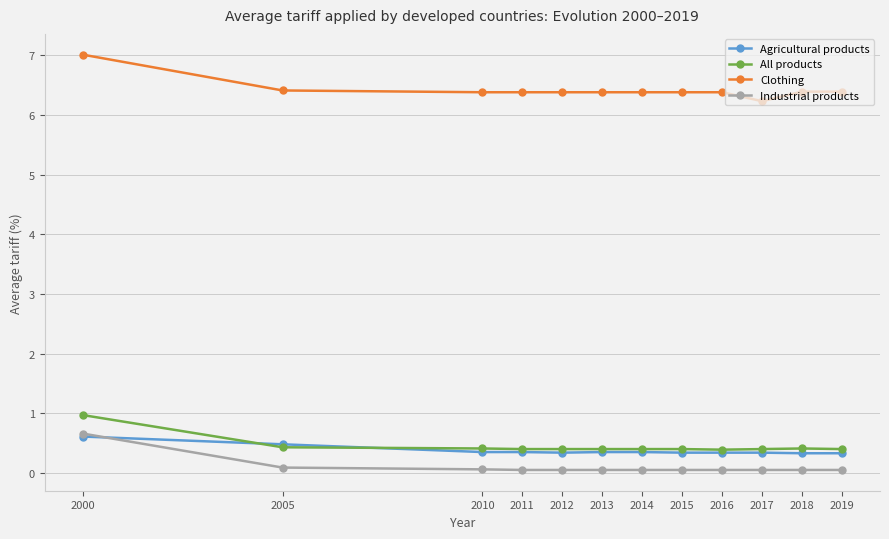

Which series has the largest total across all categories?

Clothing